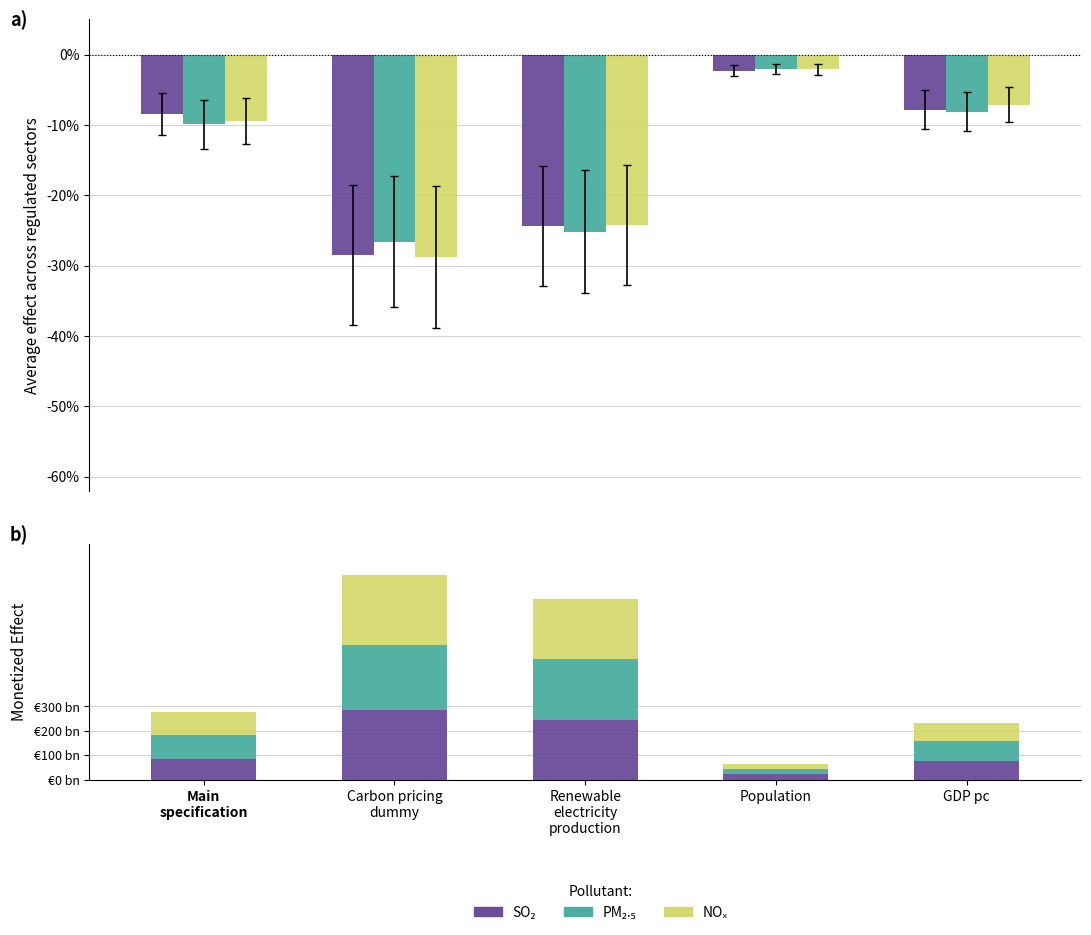

What are all the series names shown in the legend?

SO₂, PM₂.₅, NOₓ